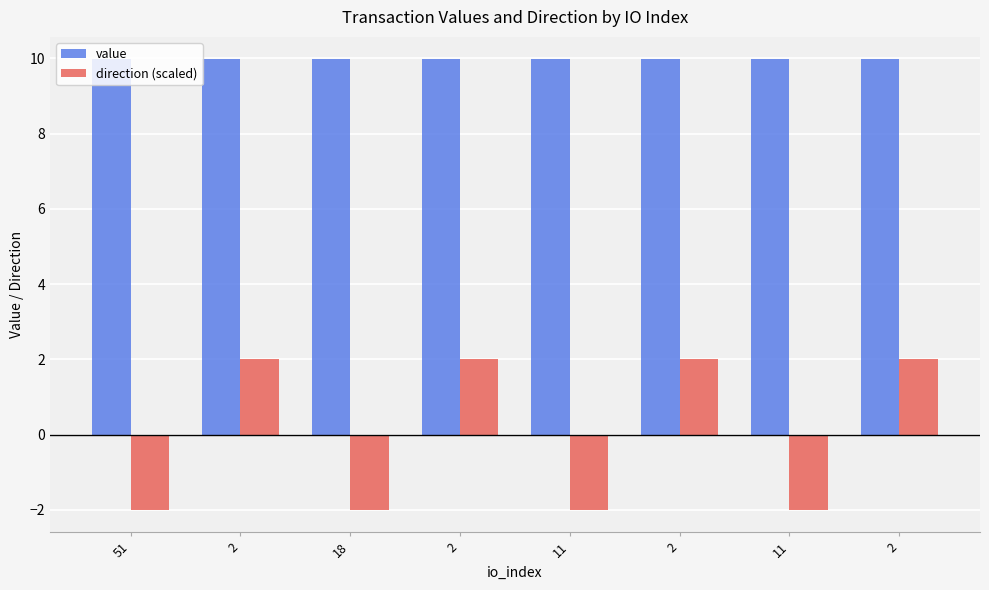

How many groups of bars are there?

8